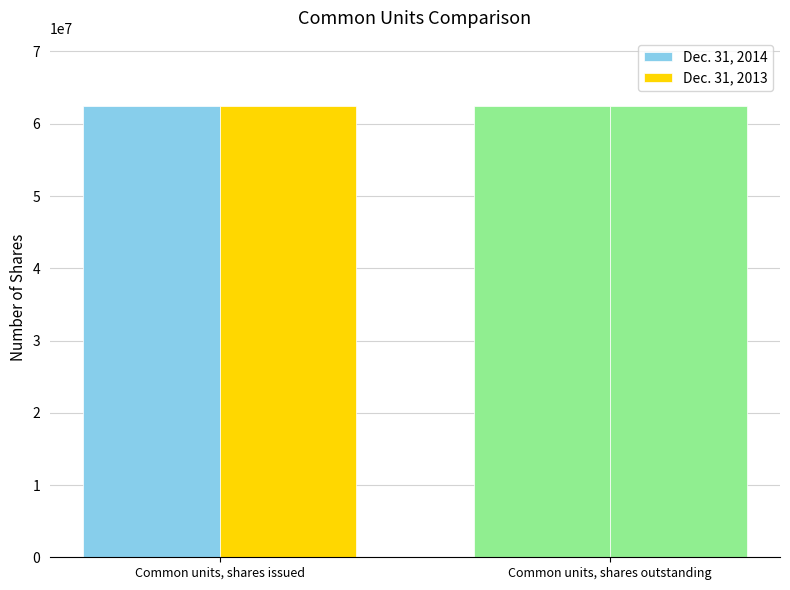

What is the label of the 1st bar from the left?

Common units, shares issued